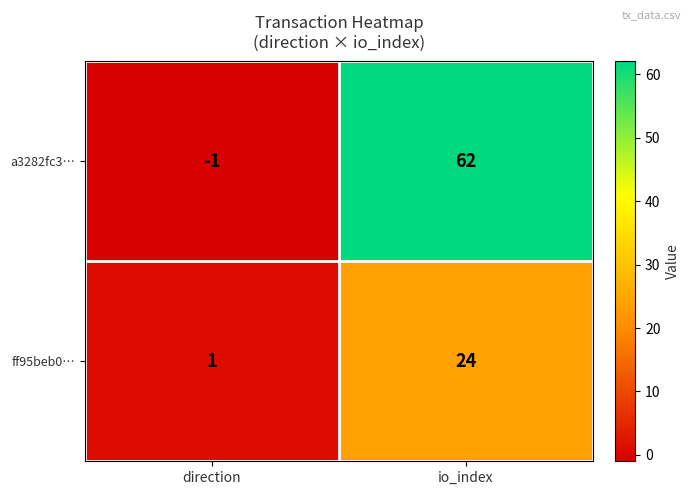

Which series has the largest range (max minus min)?

a3282fc3…